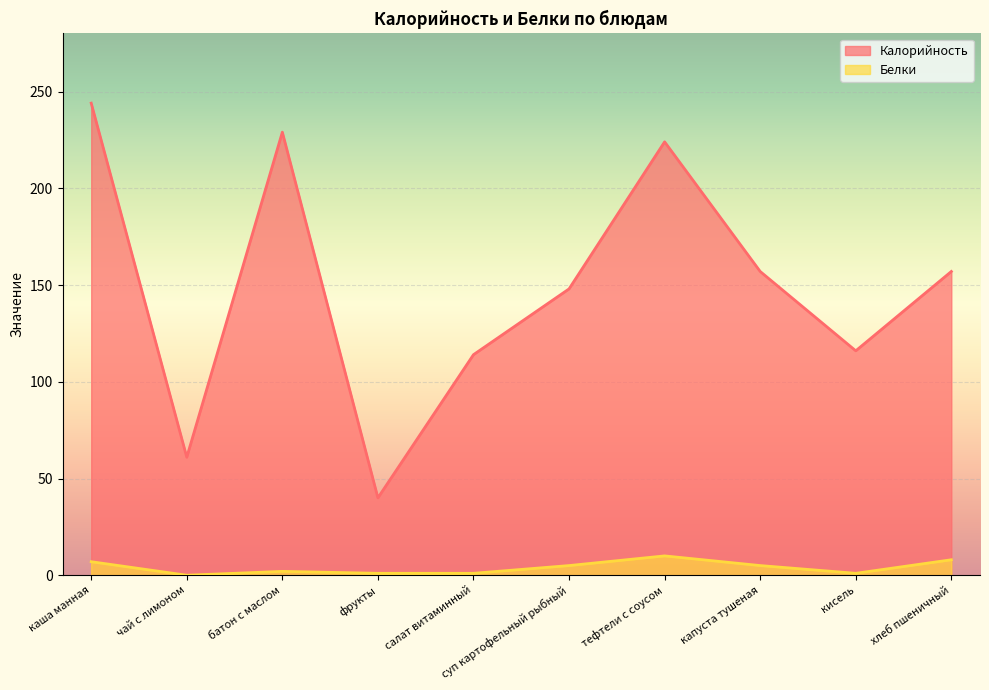

Where is Белки nearest to the value 5?

суп картофельный рыбный